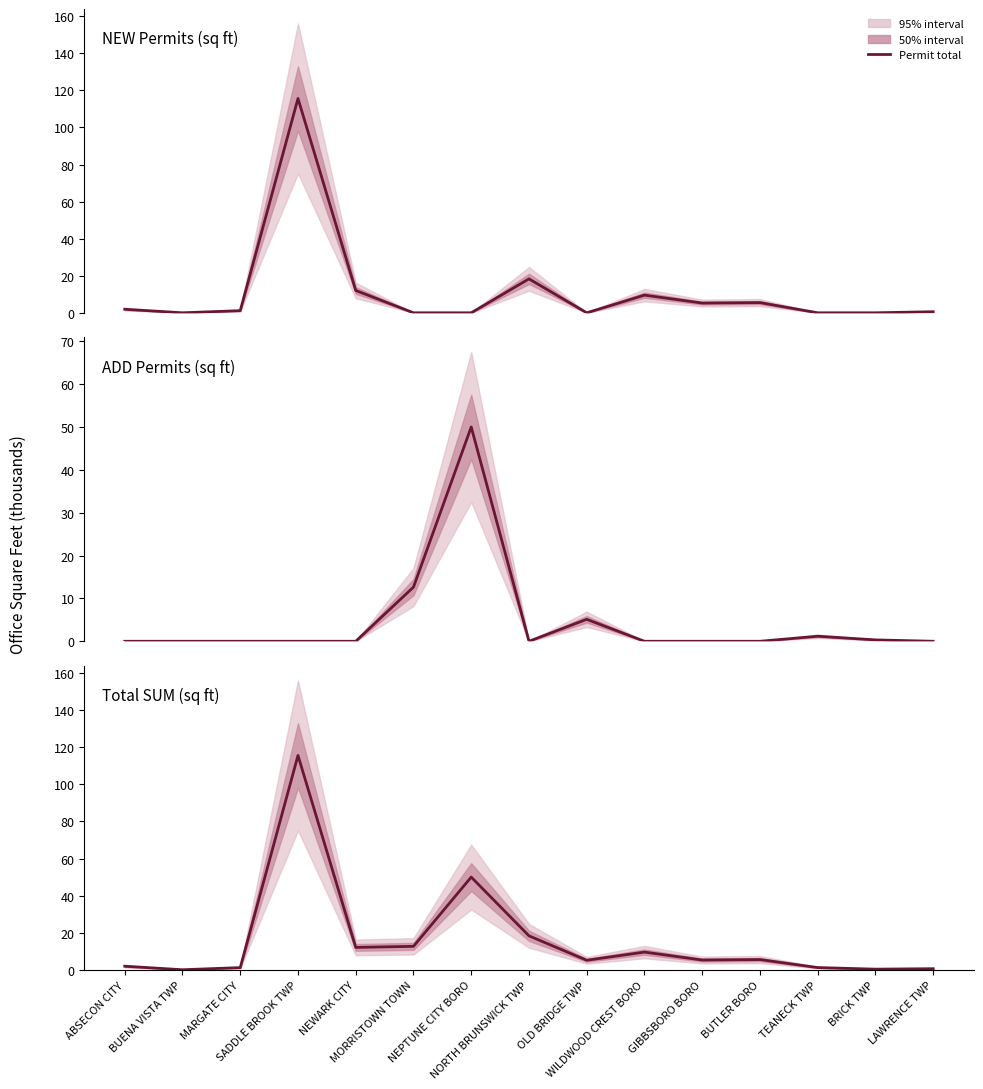

How many values in the SUM total series are below 5?

6